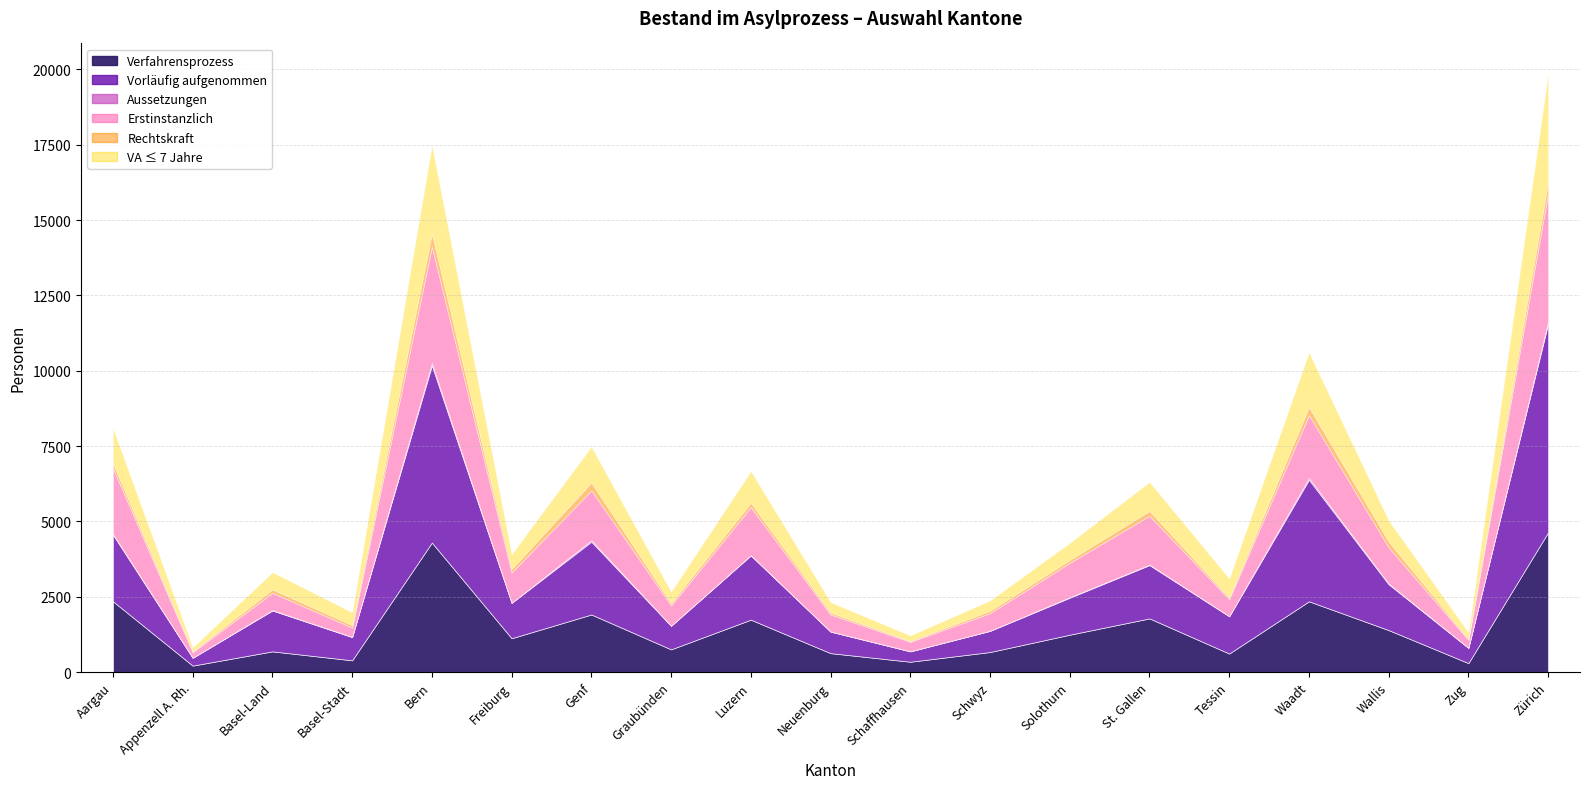

What is the label of the 12th point from the left?

Schwyz